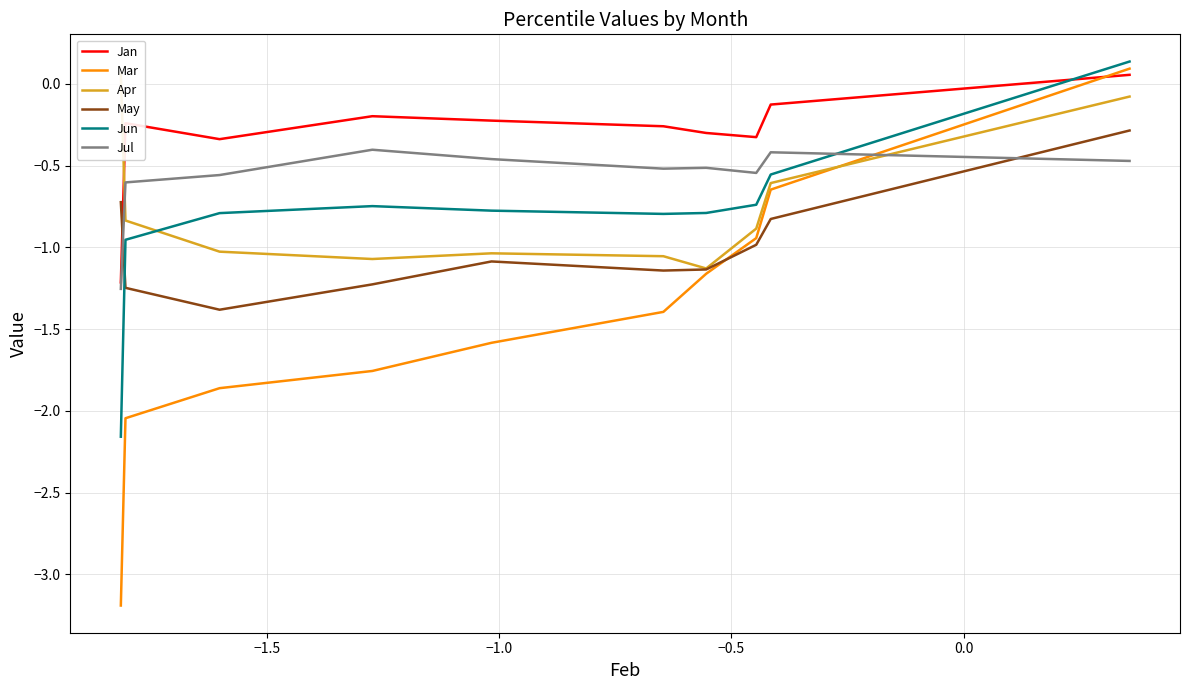

True or false: Jun and May intersect in this chart.

True